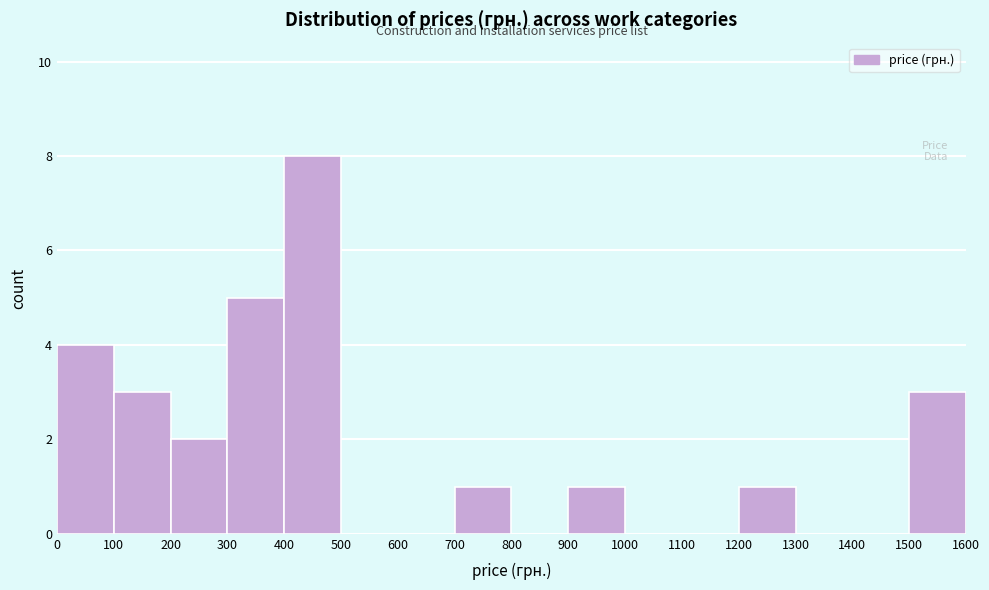

What is the height of the bar covering 900 to 1000 on the x-axis? The values are not printed on the chart, so give them approximately, as read against the axis.

1